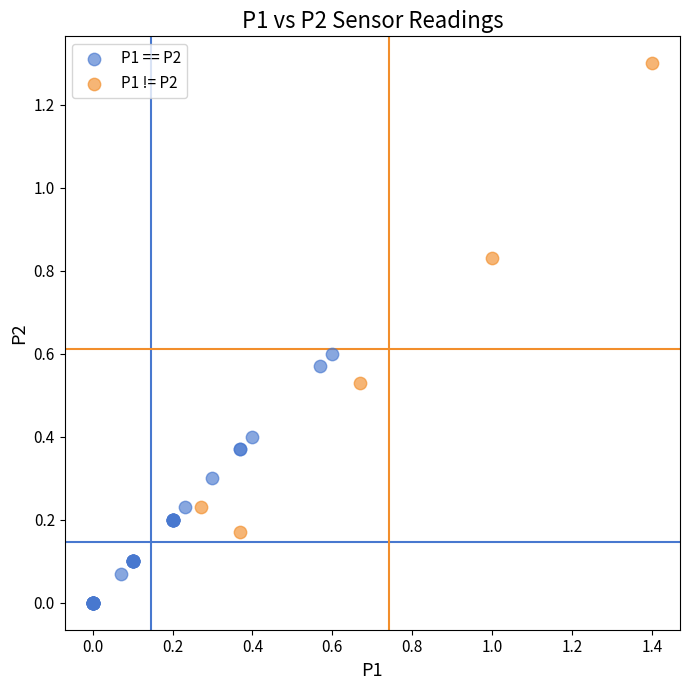

Which series reaches the maximum Y coordinate?

P1 != P2